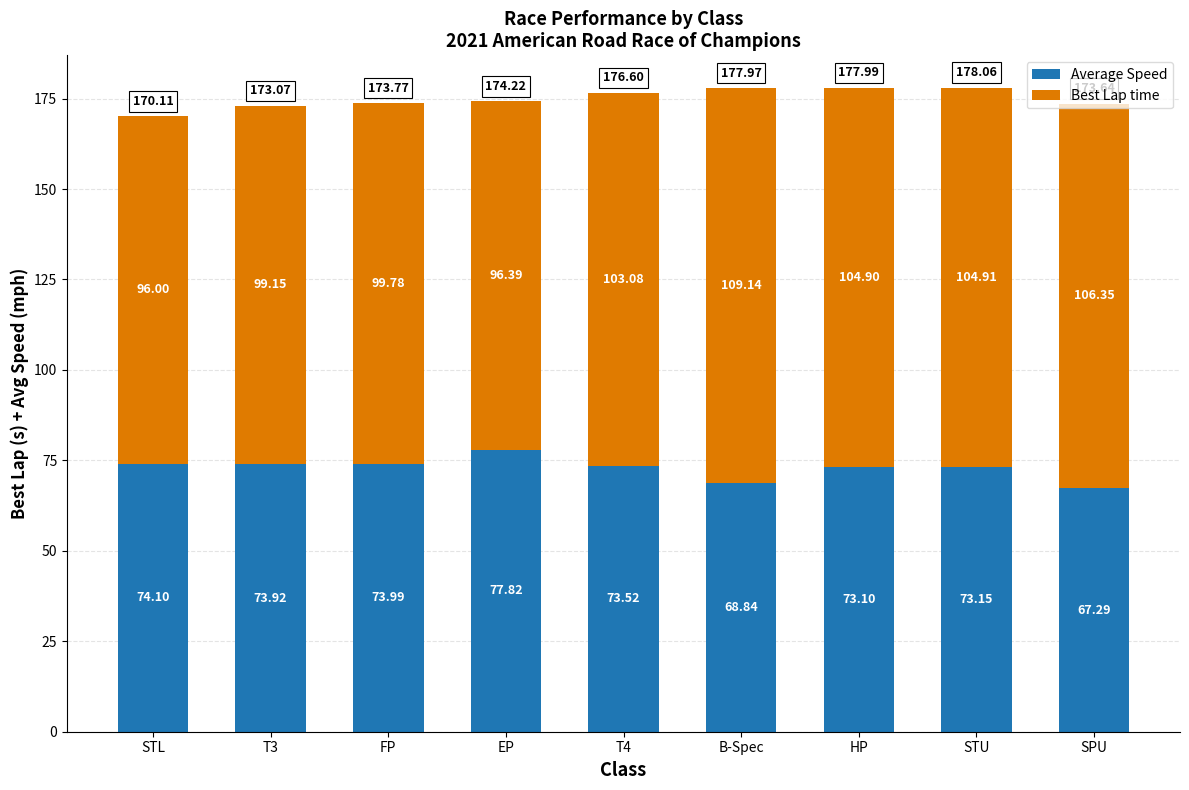

At which label does Average Speed reach its peak?

EP